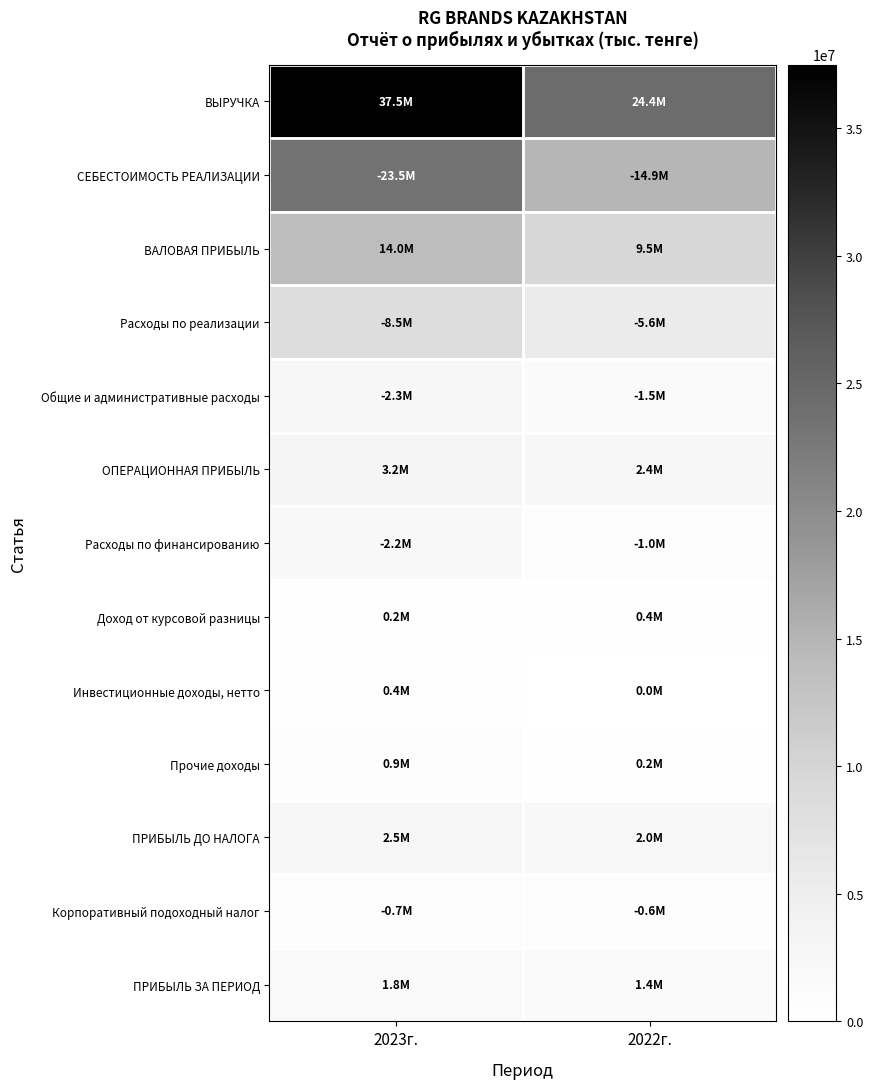

What is the difference between the highest and lowest values at 2022г.?

24376987